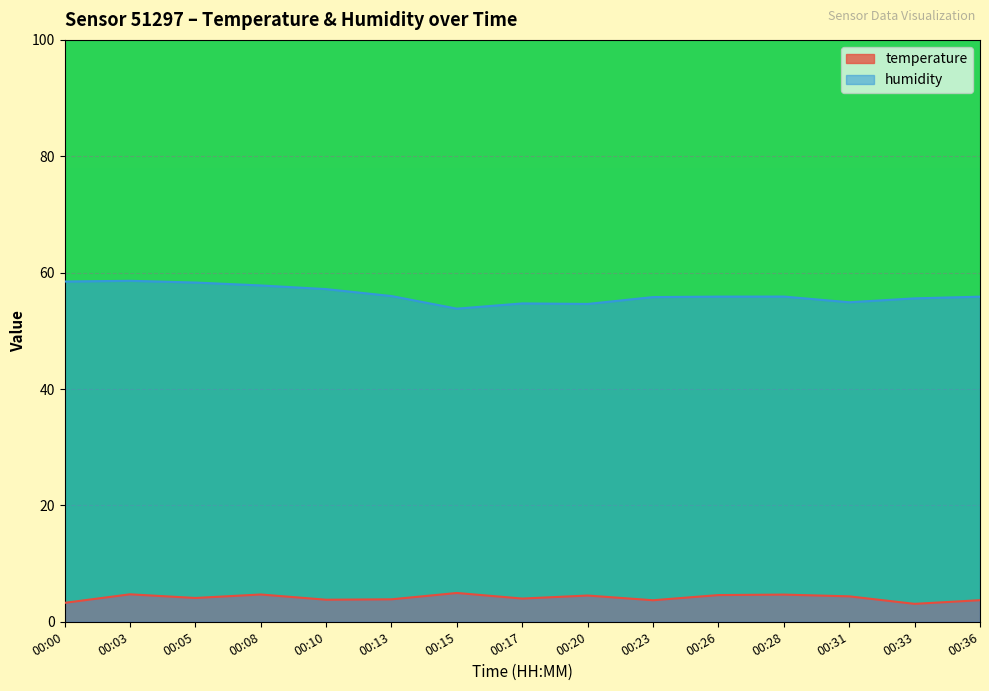

What is the value of the temperature point at the 3rd from the left?

4.1